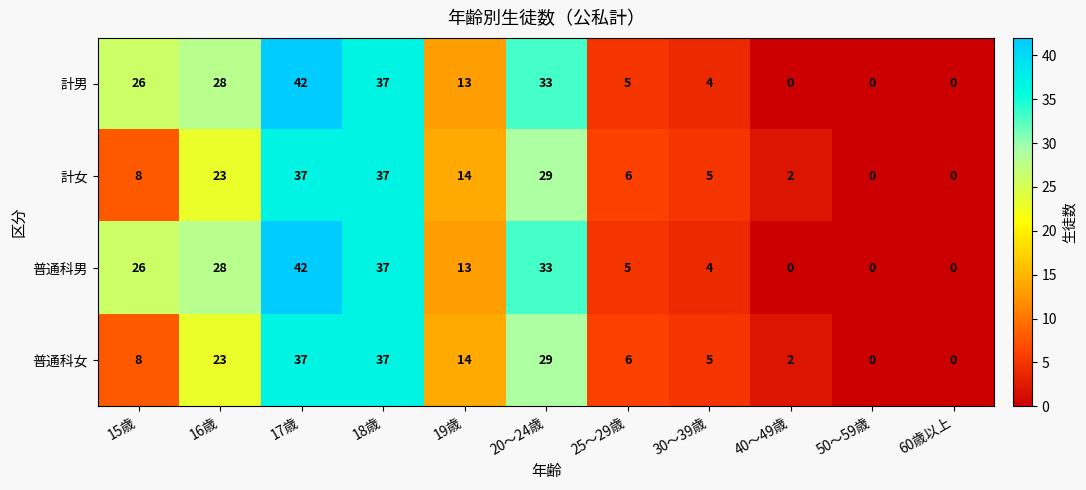

What is the highest value of the 計女 series?

37